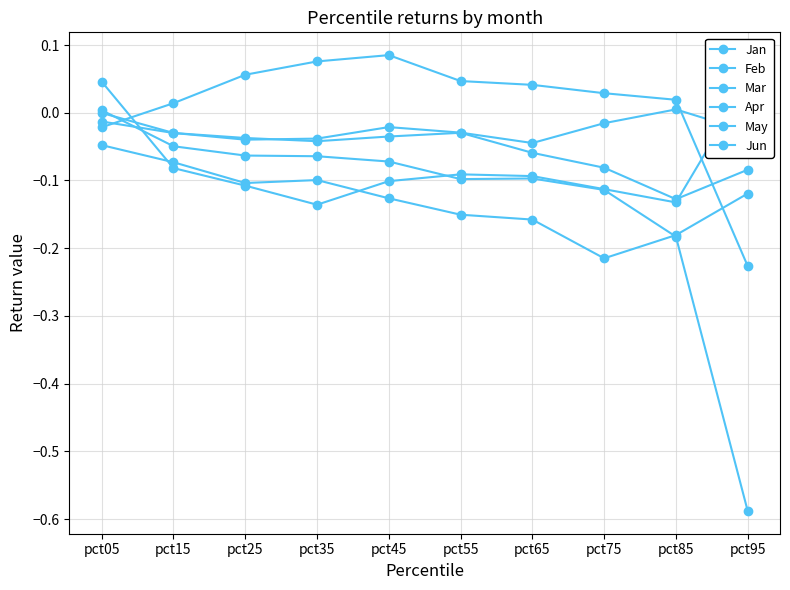

Which has a higher value, pct95 or pct55?

pct55